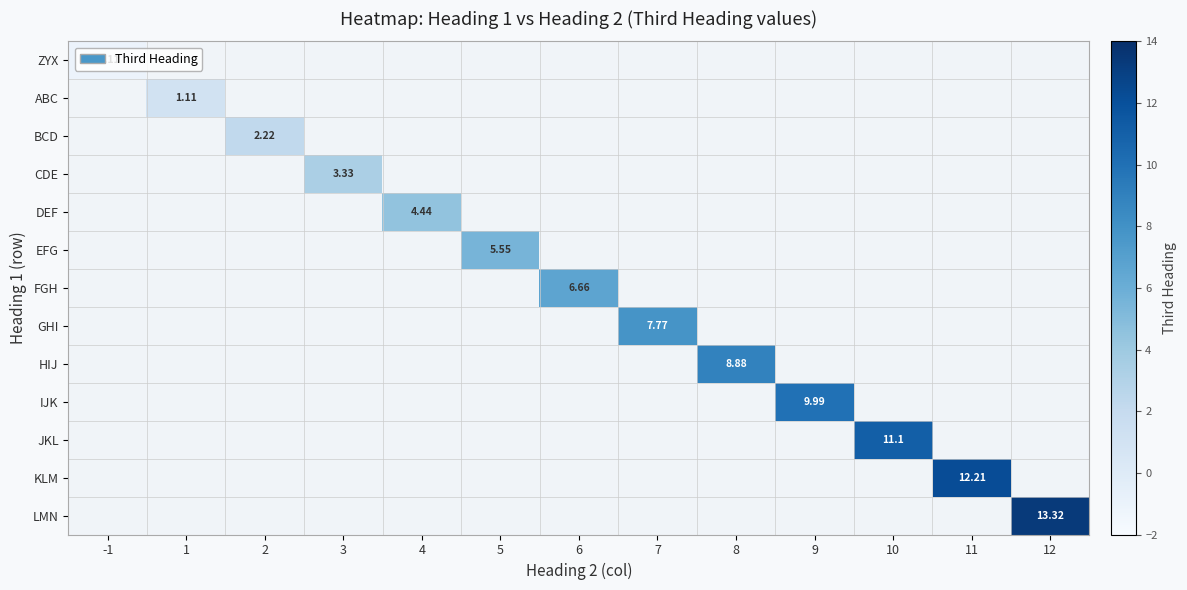

Which series has the largest total across all categories?

LMN